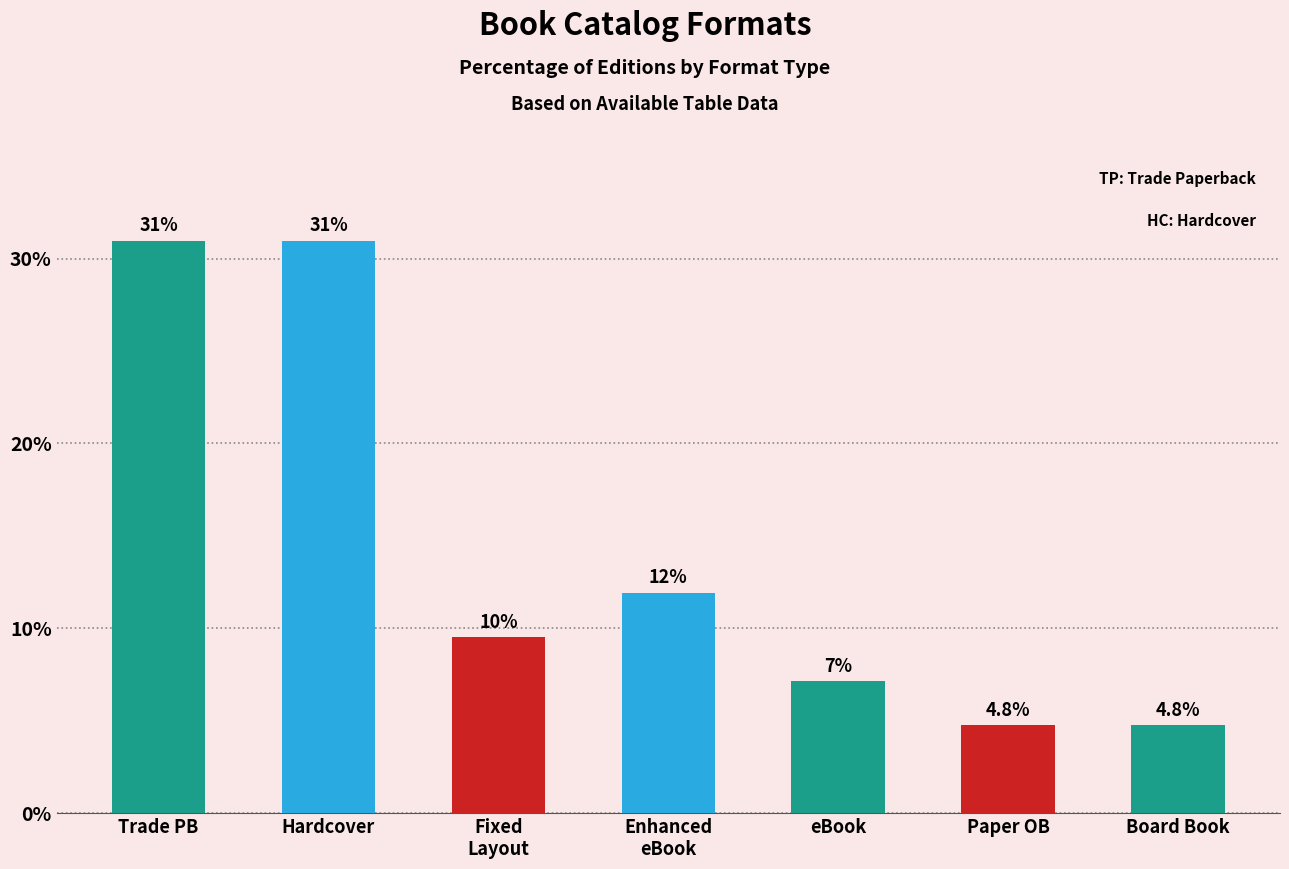

Is it true that the value at Hardcover is 19.0?

False